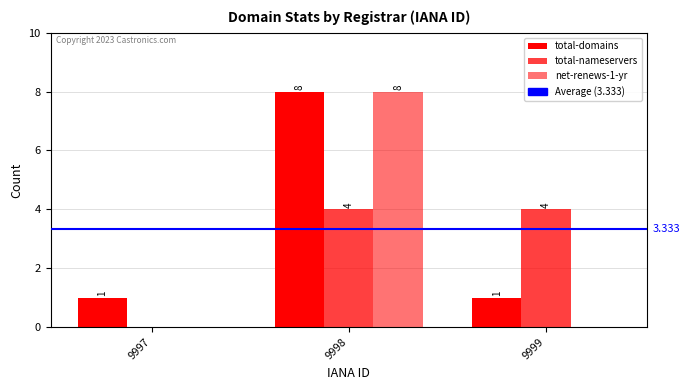

Rank the series at 9999 from lowest to highest value.

net-renews-1-yr, total-domains, total-nameservers